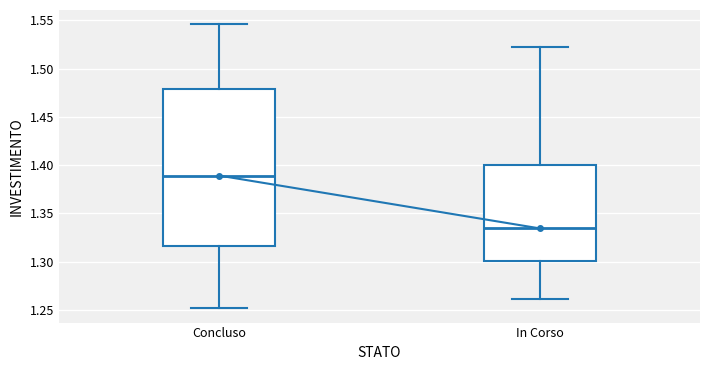

Reading left to right, transcribe this box plot: for each box, give where its median line is, the range the box spans, and where its two whiskers end, as read against the y-axis. The values are not printed on the chart, so give them approximately, as read against the axis.

Concluso: median 1.390, box 1.315 to 1.480, whiskers 1.250 to 1.545
In Corso: median 1.335, box 1.300 to 1.400, whiskers 1.260 to 1.520